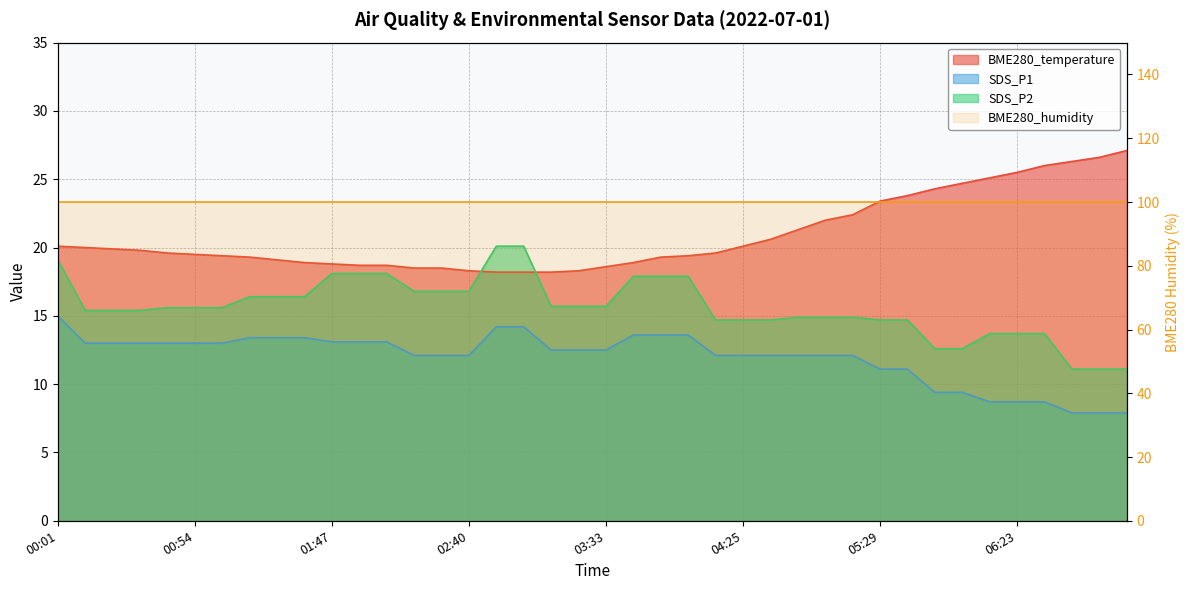

What is the sum of all SDS_P1 values?

478.9